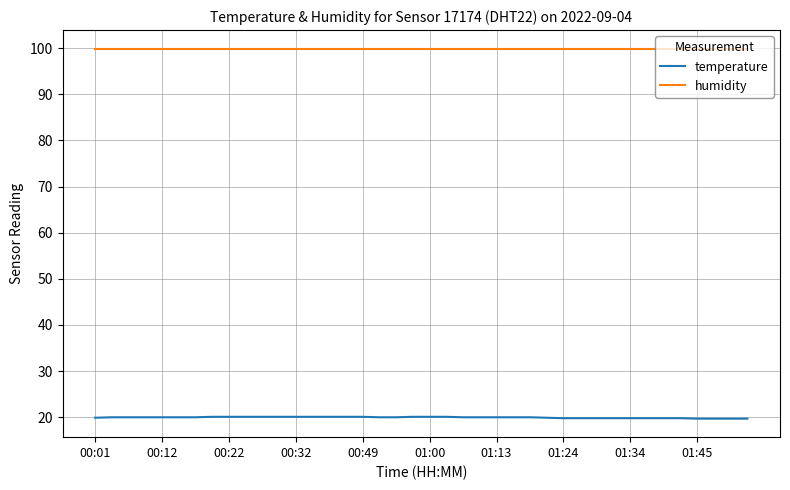

True or false: humidity and temperature cross at least once.

False